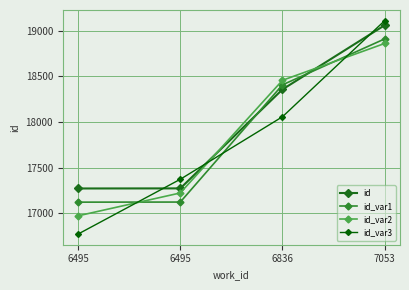

True or false: id_var2 has a value of 18862 at 7053.

True